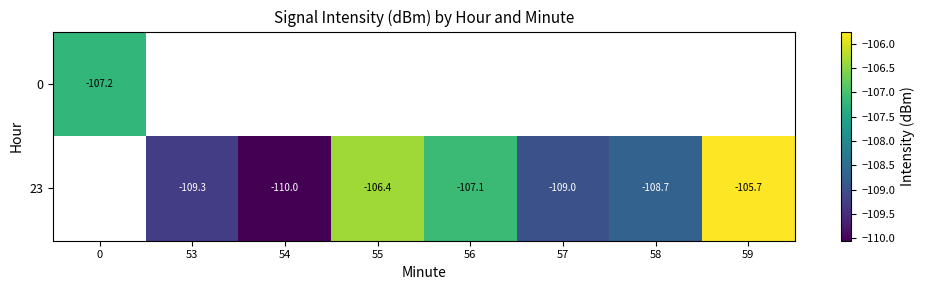

At how many categories does at least one series exceed -106?

1